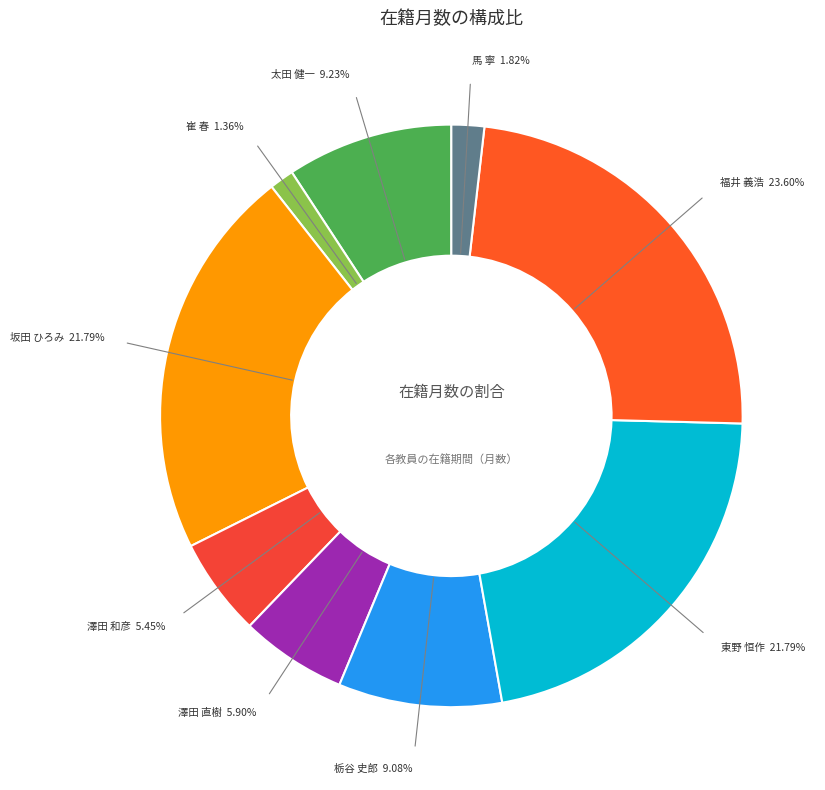

Is it true that 崔 春 is 11% of the pie?

False